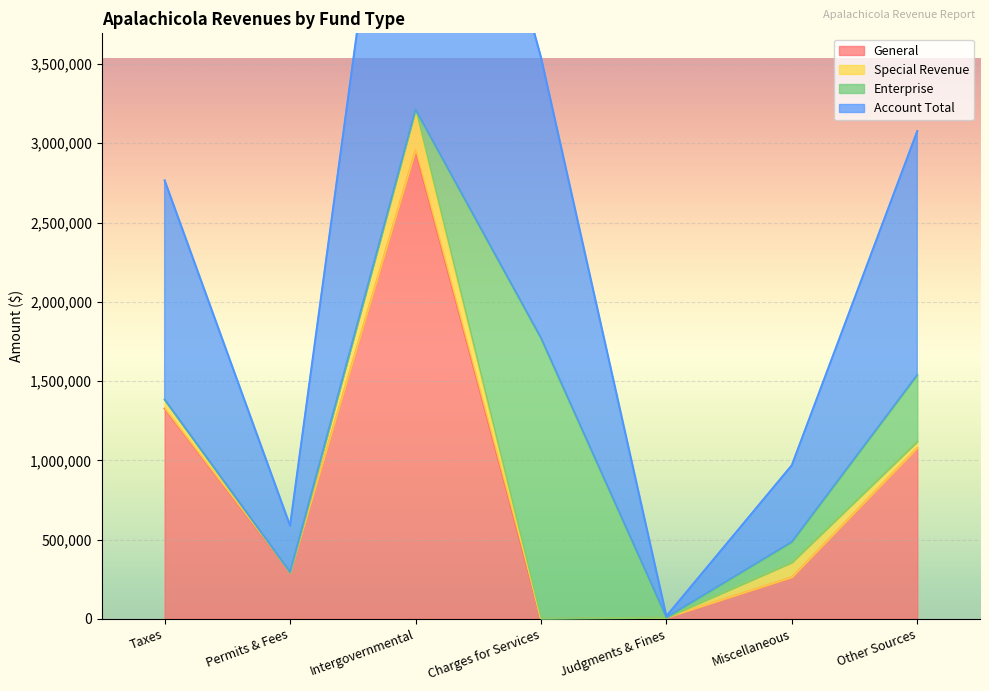

At how many categories does at least one series exceed 2229100?

1